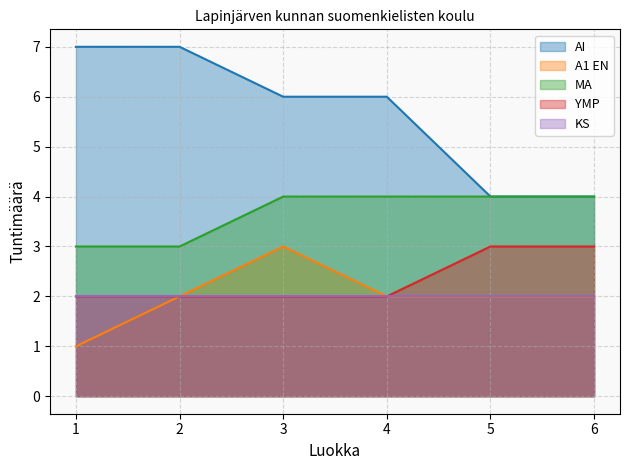

Is it true that MA equals 5 at 3?

False